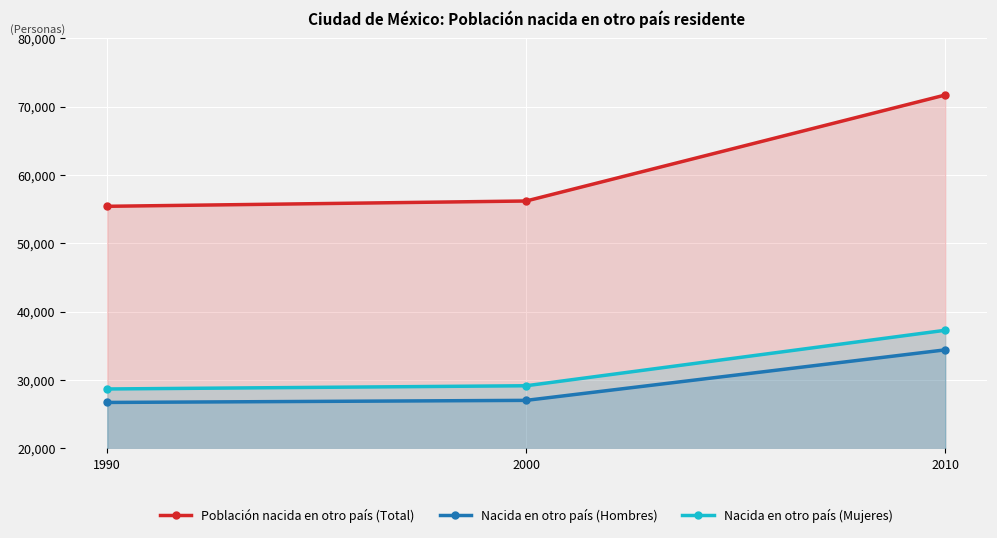

Which category has the highest value in the Población nacida en otro país (Total) series?

2010